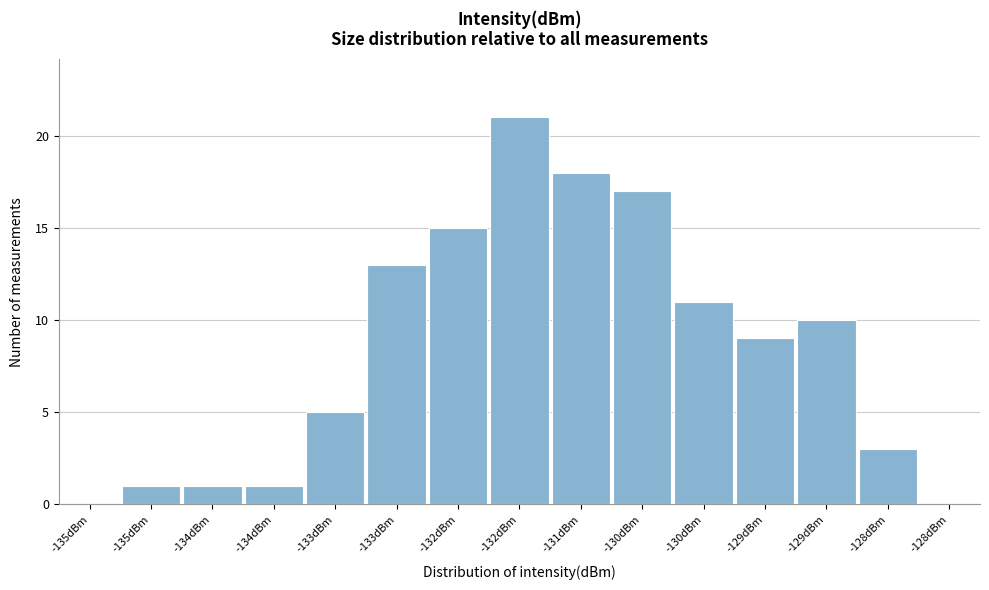

How many data points does each series have?

15